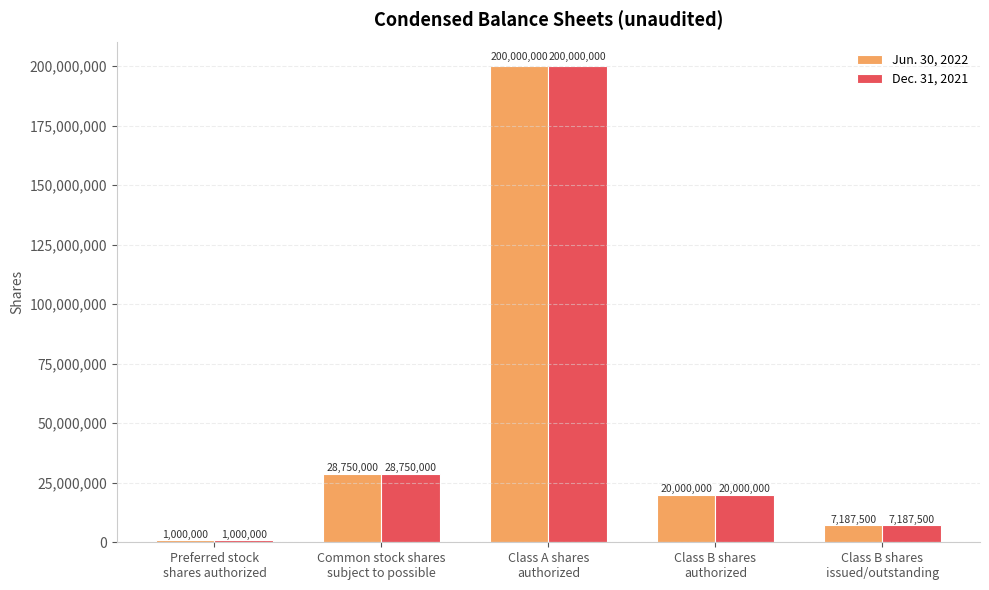

What is the average value of the Jun. 30, 2022 series?

51387500